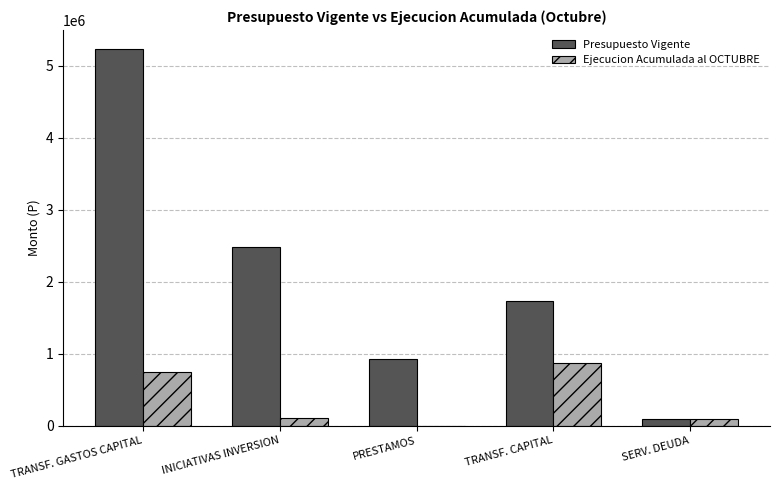

What is the approximate value of Ejecucion Acumulada al OCTUBRE at SERV. DEUDA?

93539